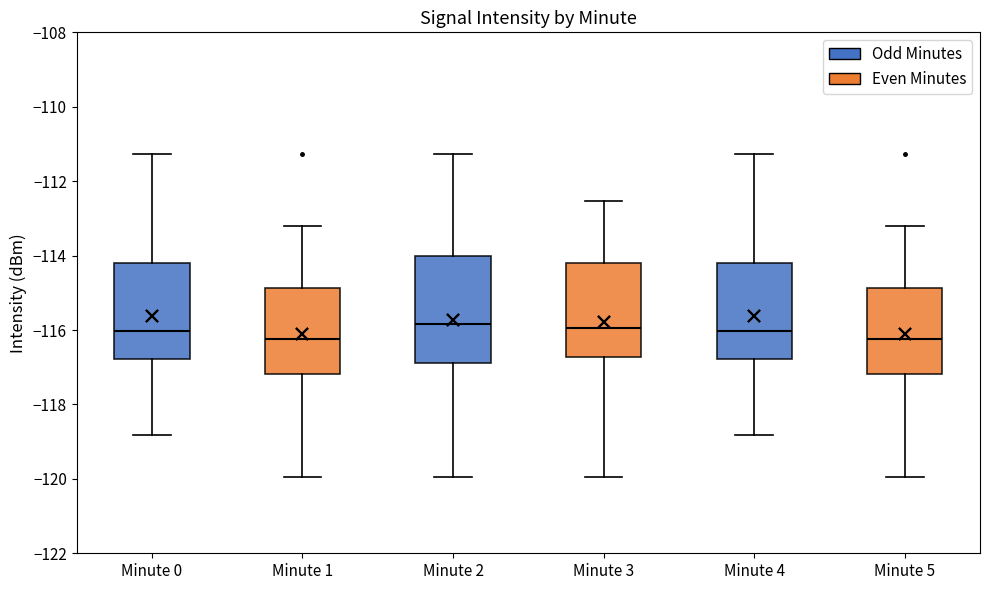

Comparing the boxes themselves (not the whiskers), which one is the tallest?

Minute 2